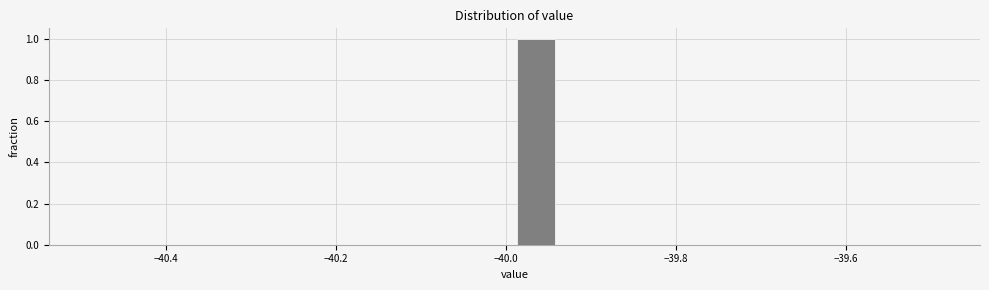

Read against the x-axis, roughly where is the centre of the tallest bar?

-39.96